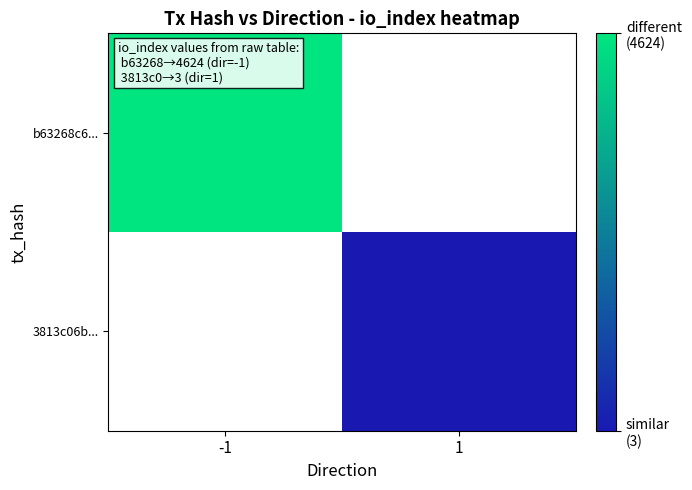

Is the value of b63268c6... at -1 greater than the value of 3813c06b... at -1?

No